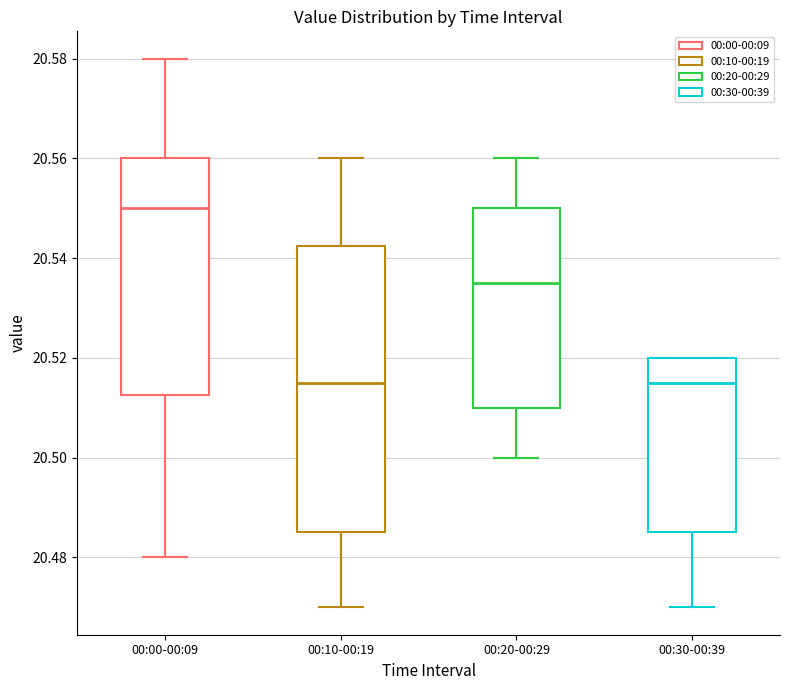

Which box is the tallest, from its lower edge to its upper edge?

00:10-00:19